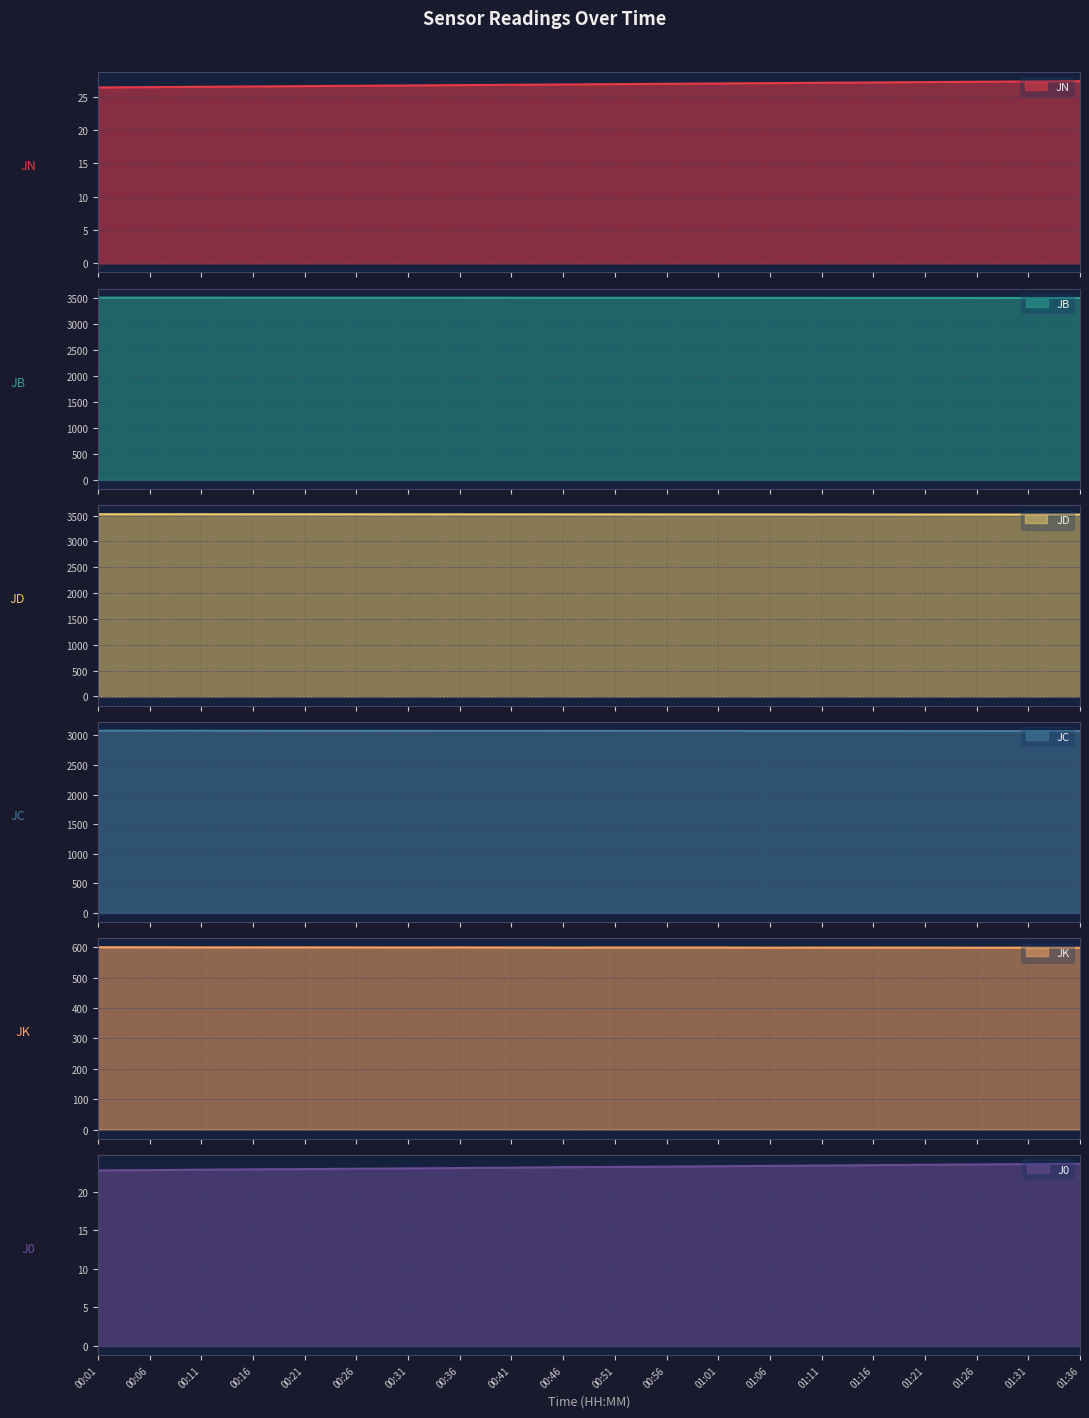

What are all the series names shown in the legend?

JN, JB, JD, JC, JK, J0